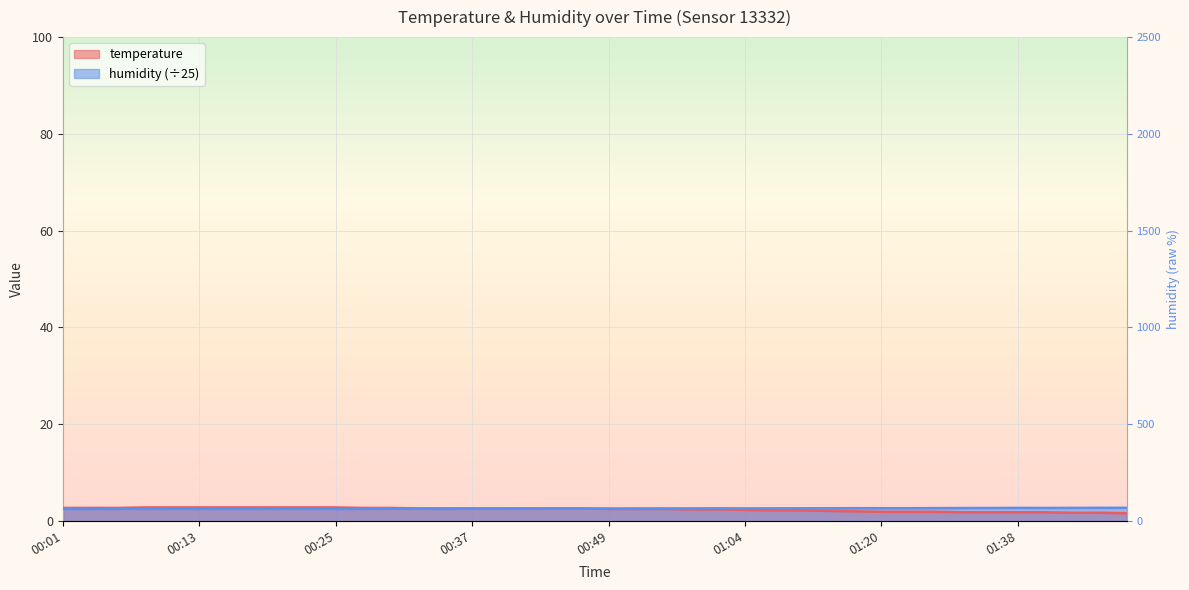

What position from the right is 00:25?

30